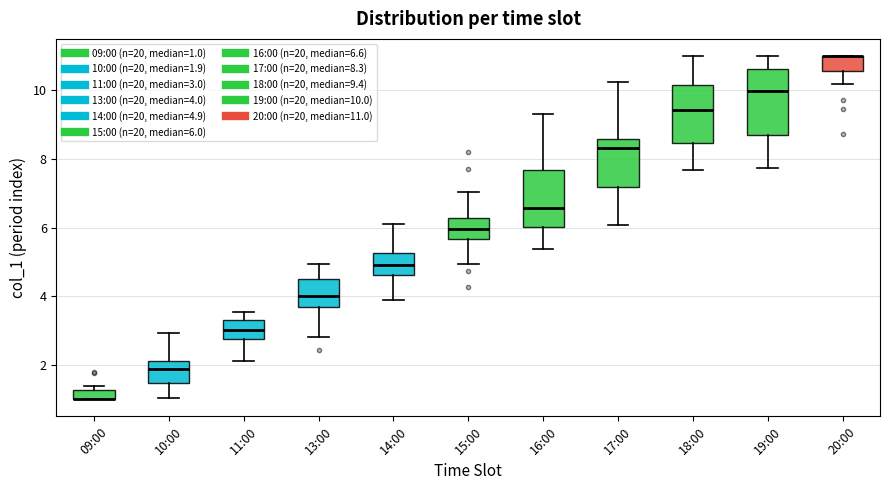

Where is the lower edge of the box for 13:00 on the y-axis? The values are not printed on the chart, so give them approximately, as read against the axis.

3.6